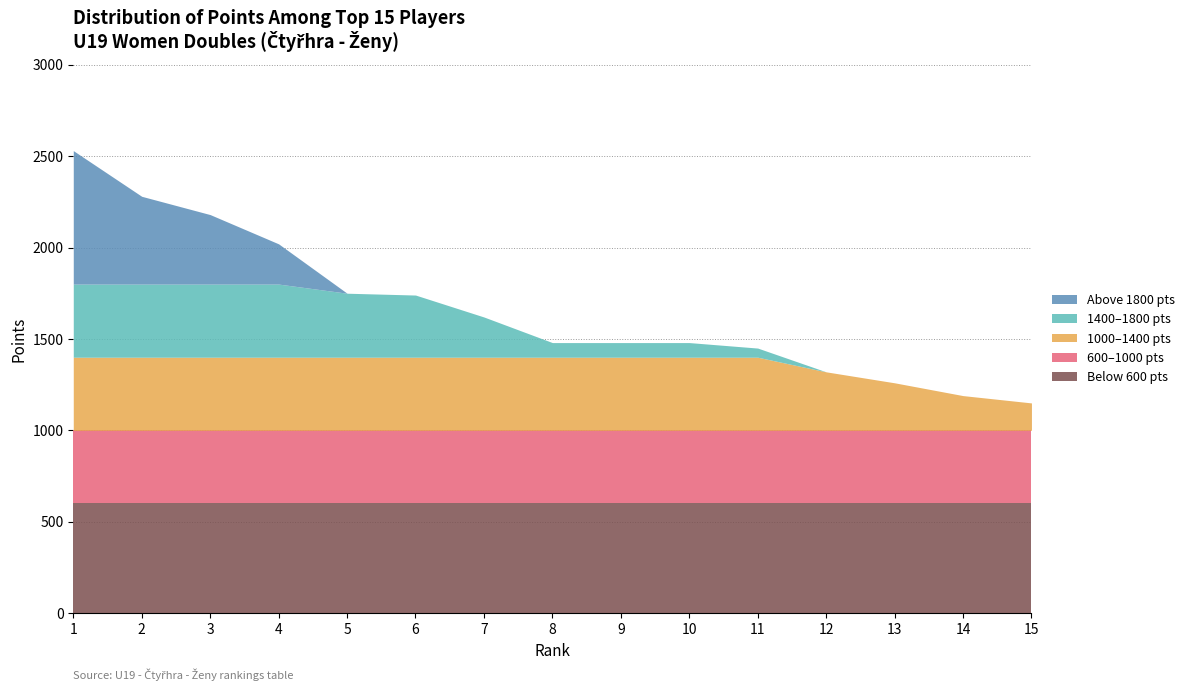

What is the total value across all series at 11?

1450